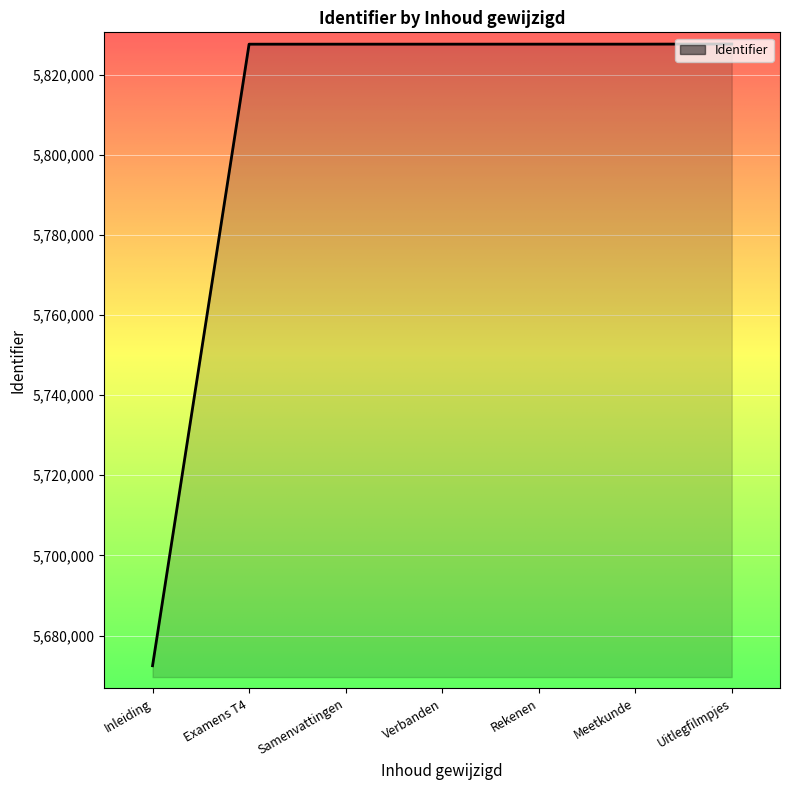

Approximately how many times larger is the value at Verbanden compared to Examens T4?

1.0